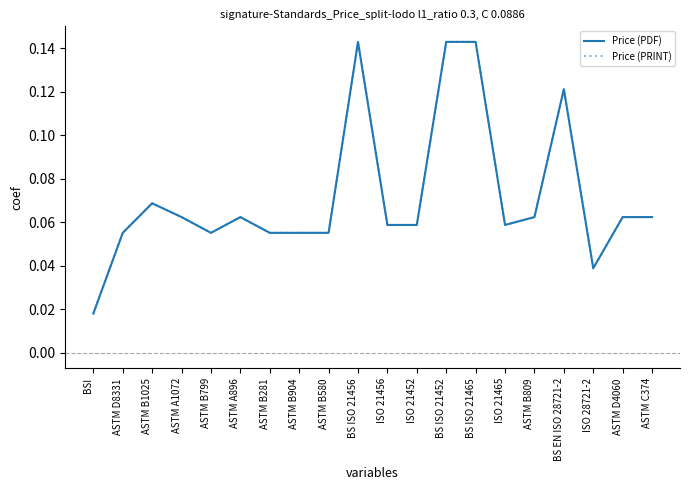

Does the chart have visible grid lines?

No